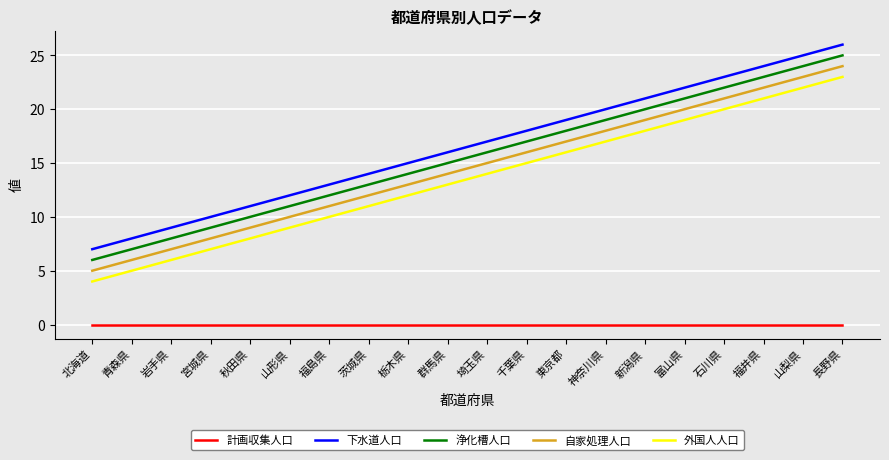

What is the maximum value shown in the chart?

26